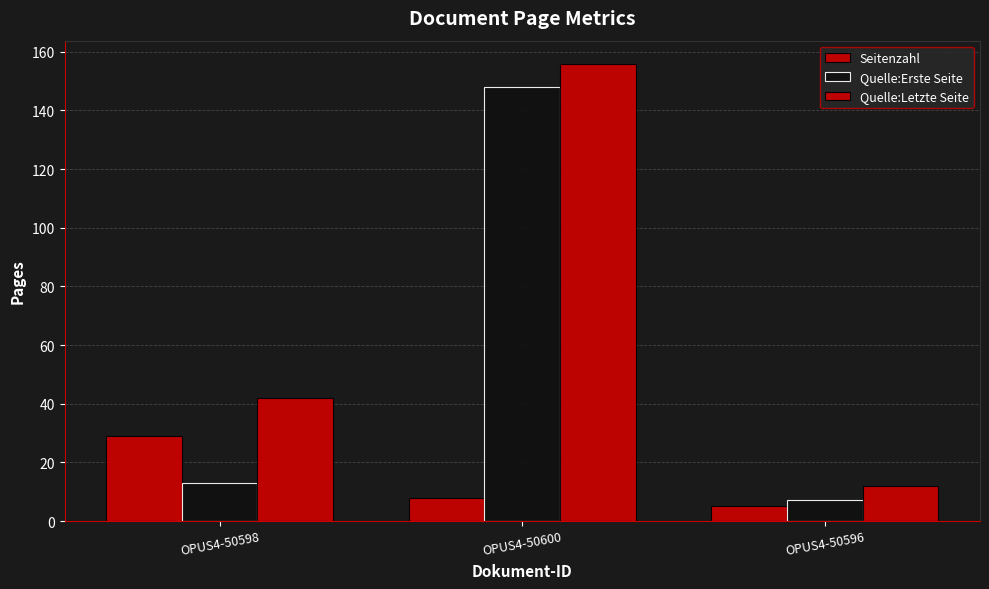

Rank the series by their average value, from lowest to highest.

Seitenzahl, Quelle:Erste Seite, Quelle:Letzte Seite